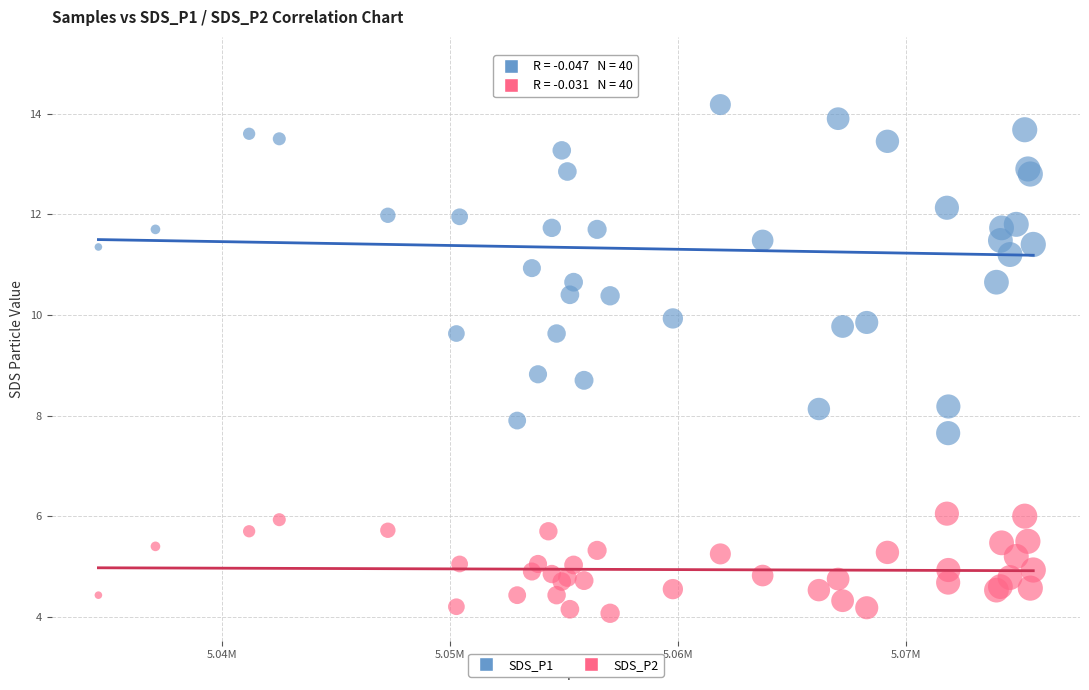

What are all the series names shown in the legend?

SDS_P1, SDS_P2